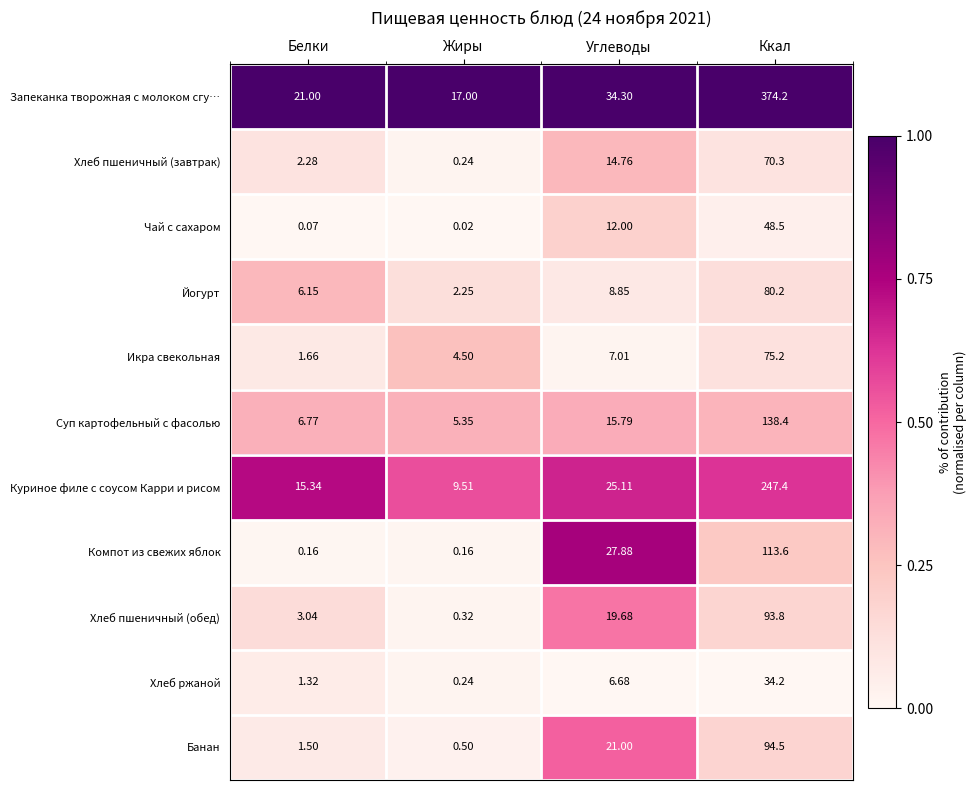

Where is Банан nearest to the value 47?

Углеводы